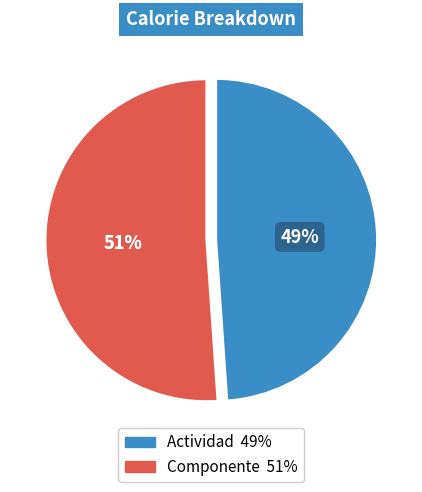

To the nearest percent, what is the difference between the largest and smallest slice percentages?

2%